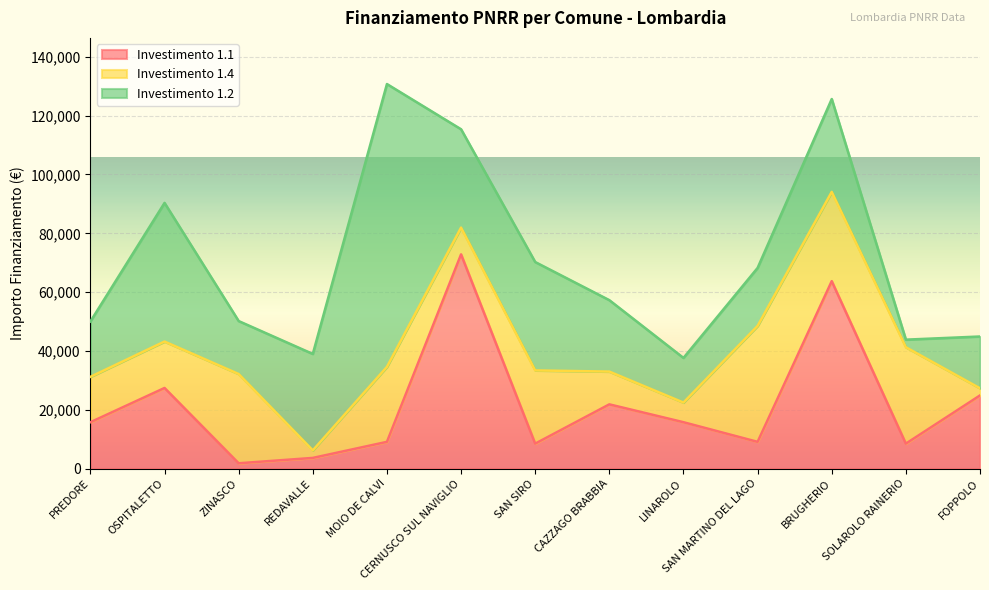

Read the 1.1 value at SOLAROLO RAINERIO, to the nearest 100.

8500